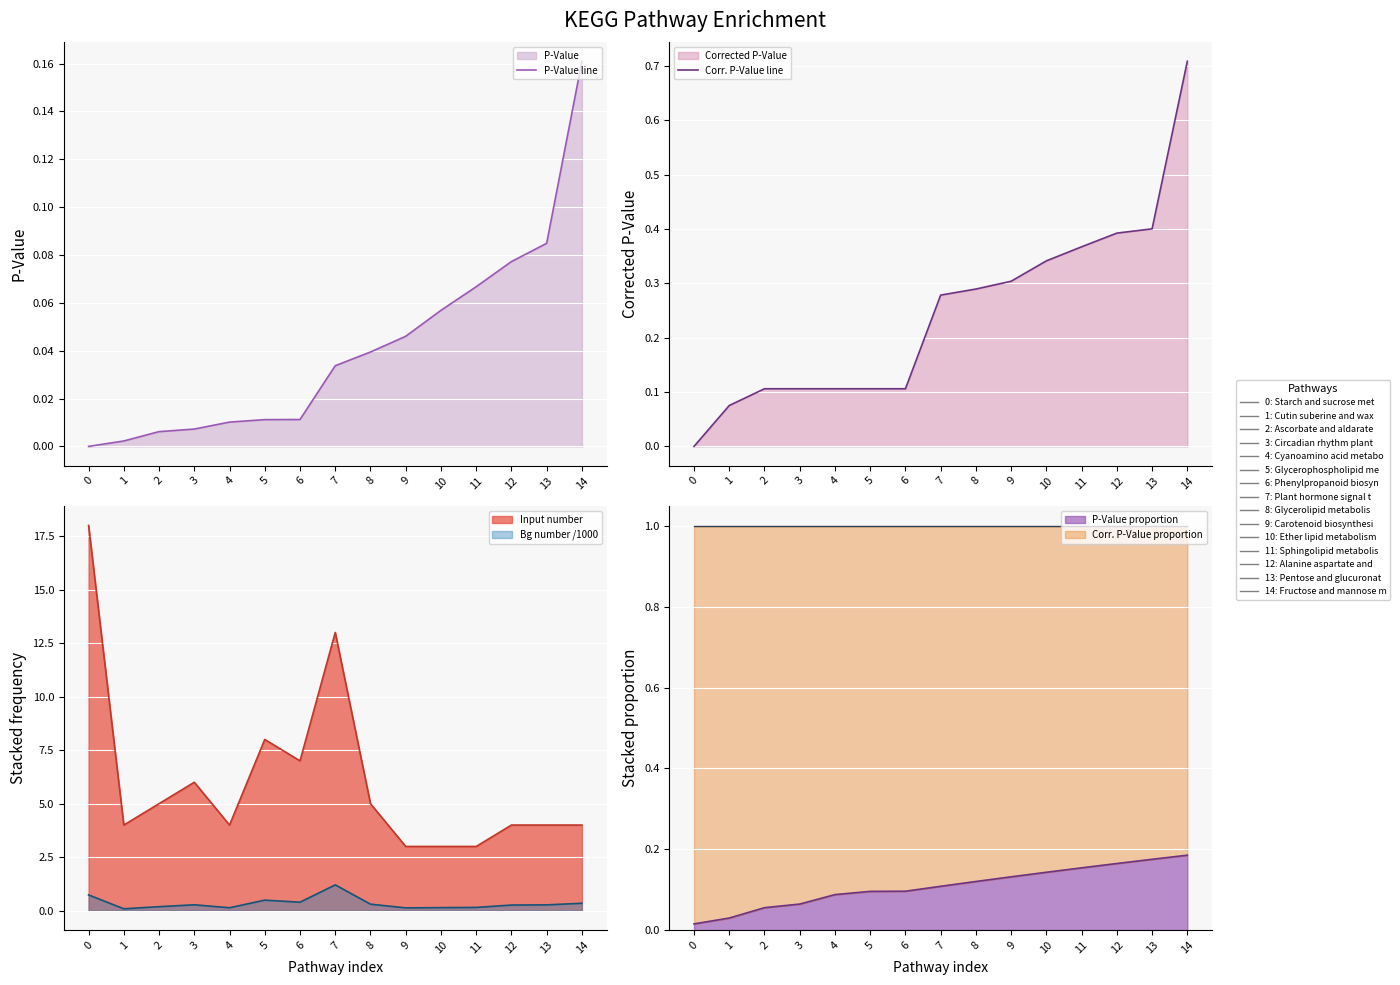

The Corr. P-Value line series shows 1.2 at 14. True or false?

False